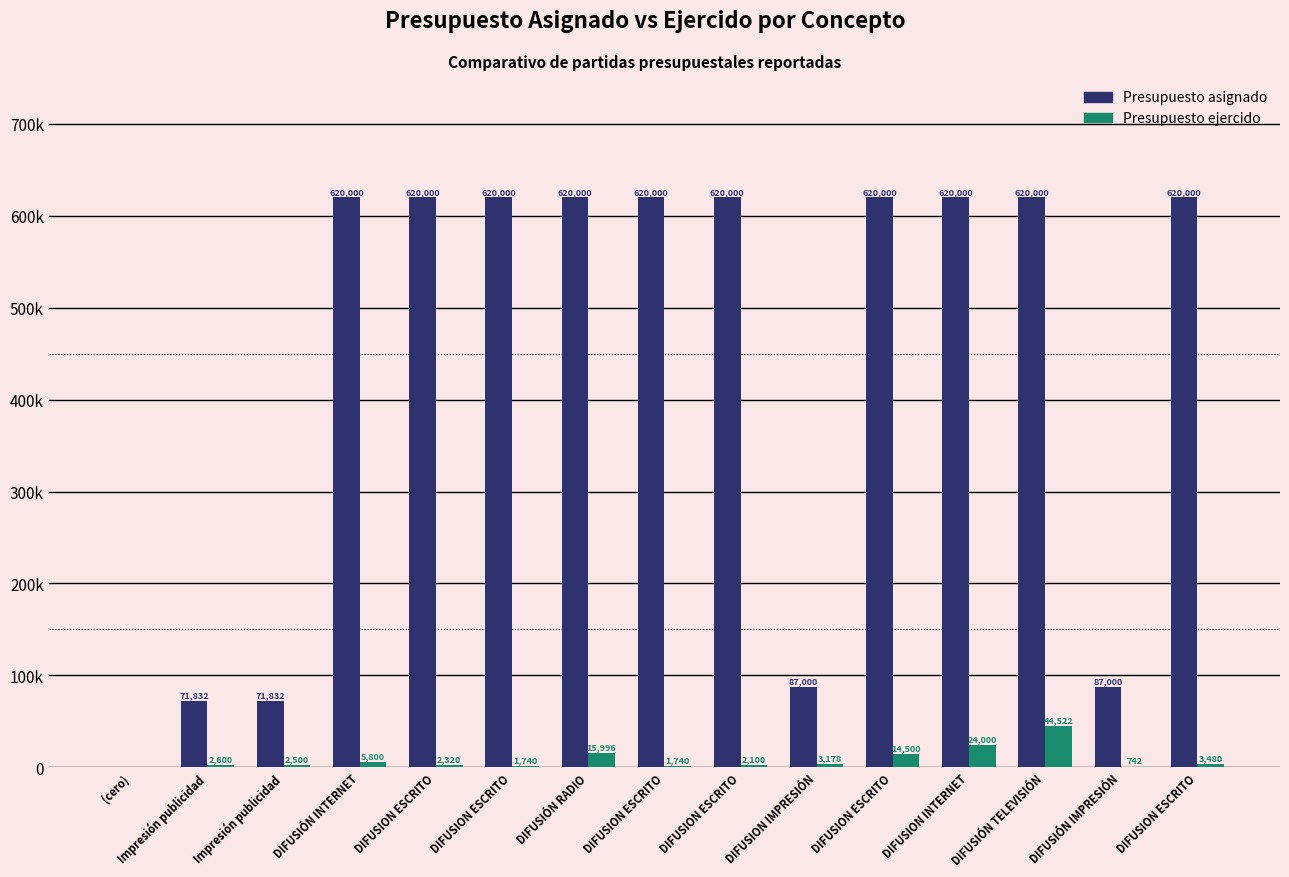

What are all the series names shown in the legend?

Presupuesto asignado, Presupuesto ejercido